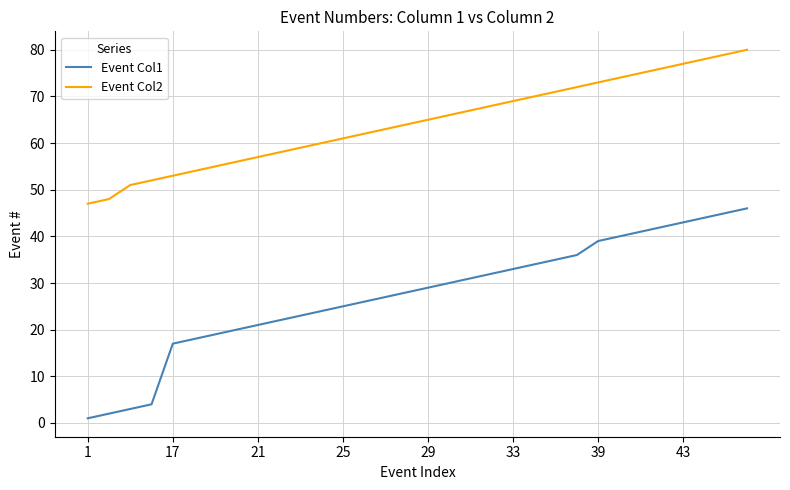

Which series has the largest range (max minus min)?

Event Col1